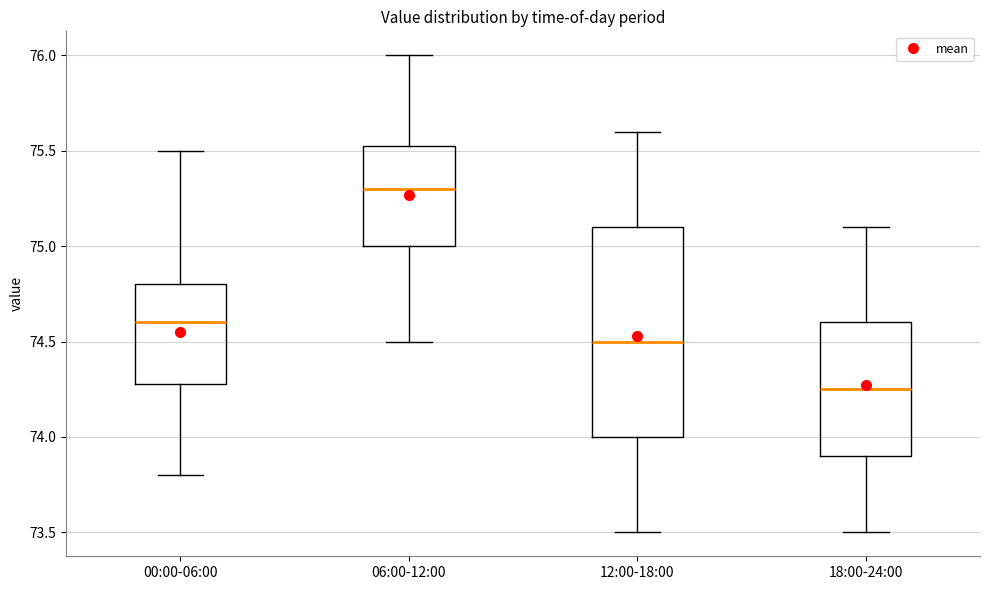

Where is the lower edge of the box for 00:00-06:00 on the y-axis? The values are not printed on the chart, so give them approximately, as read against the axis.

74.30